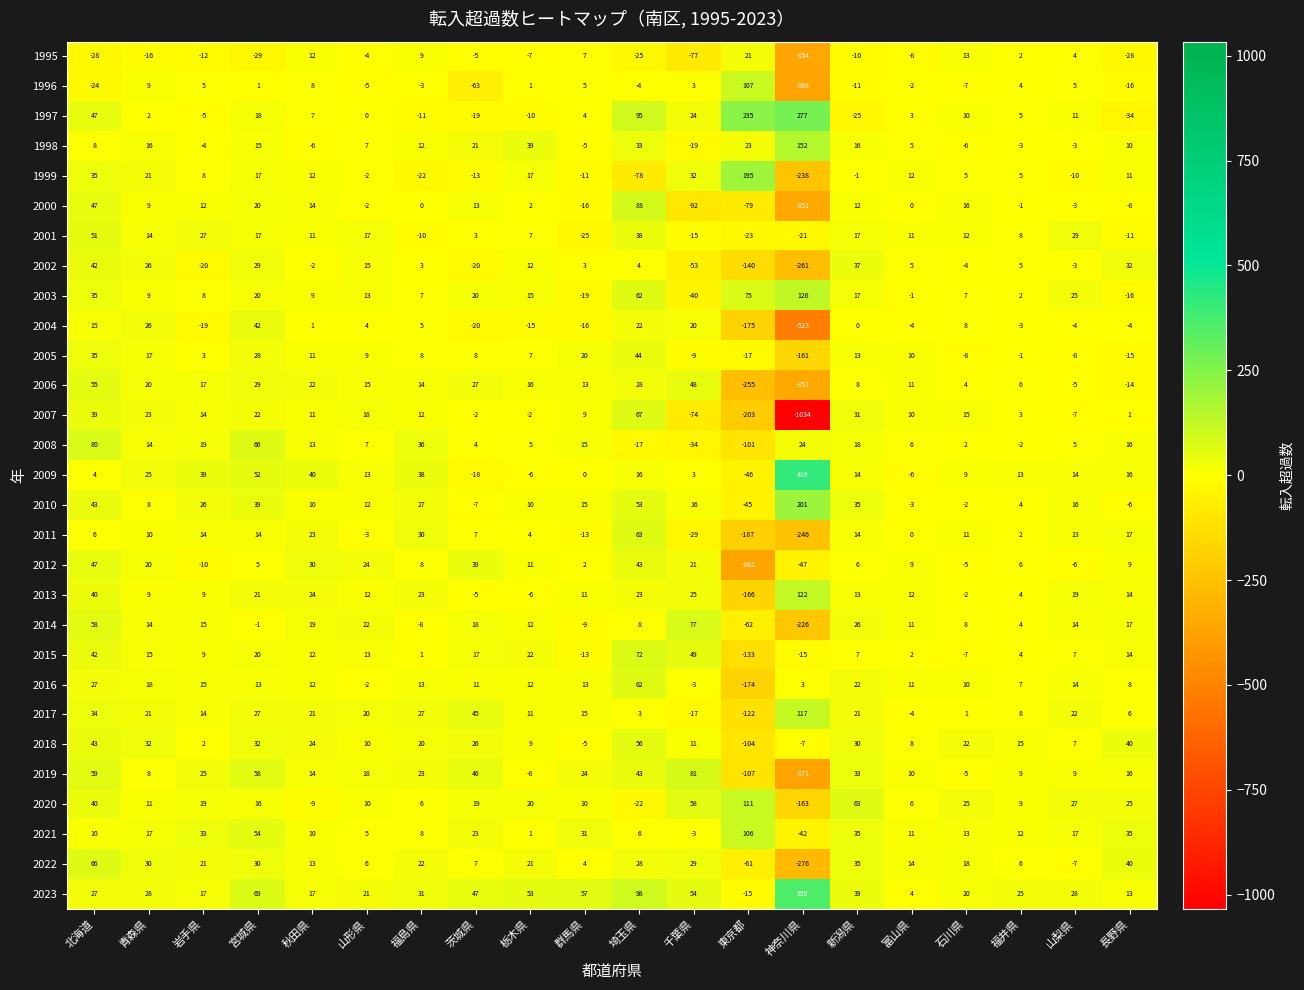

How many series are shown in this chart?

29